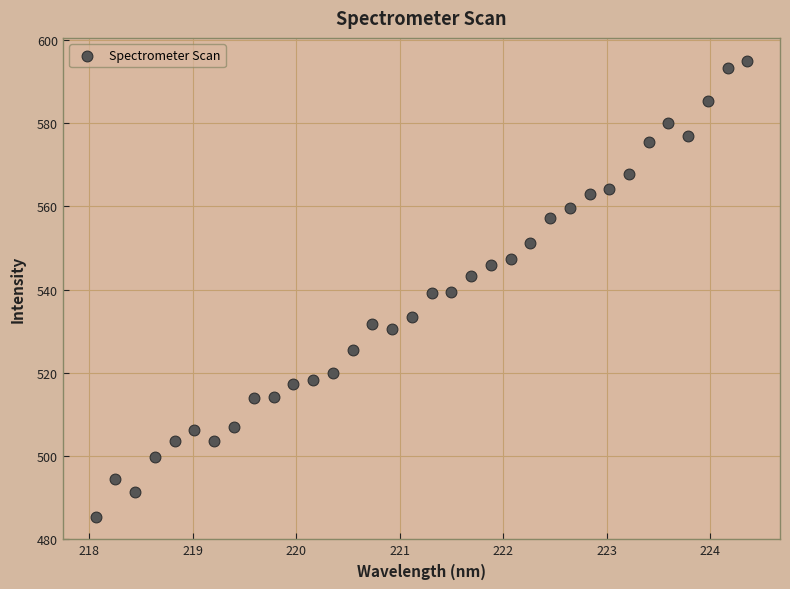

What is the range of Y values (max minus min)?

109.7